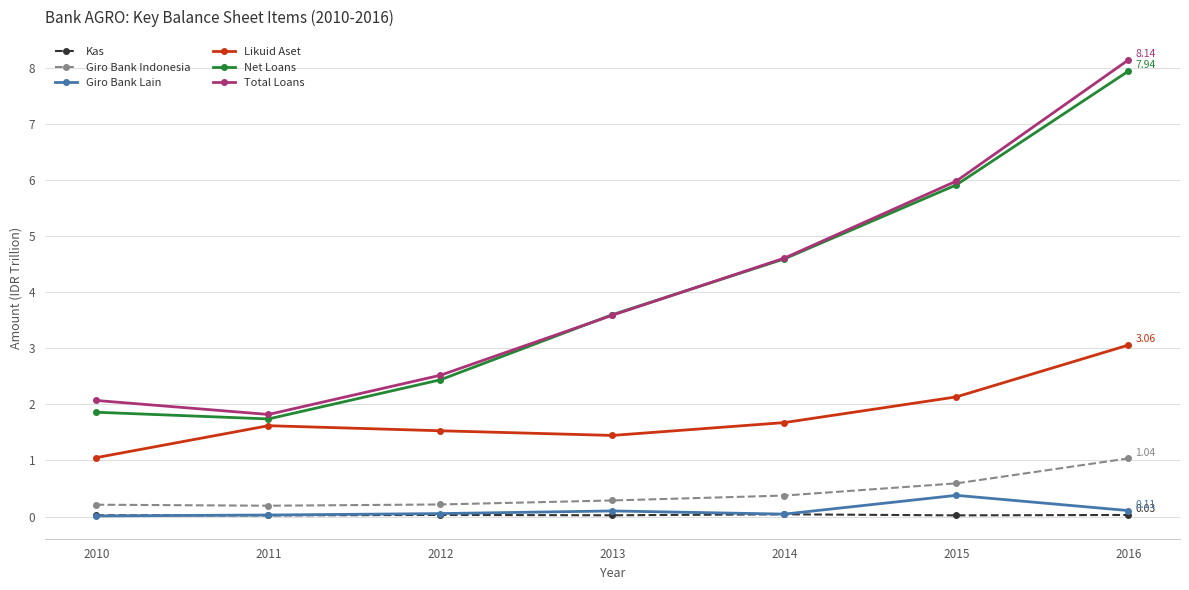

True or false: Kas and Likuid Aset intersect in this chart.

False